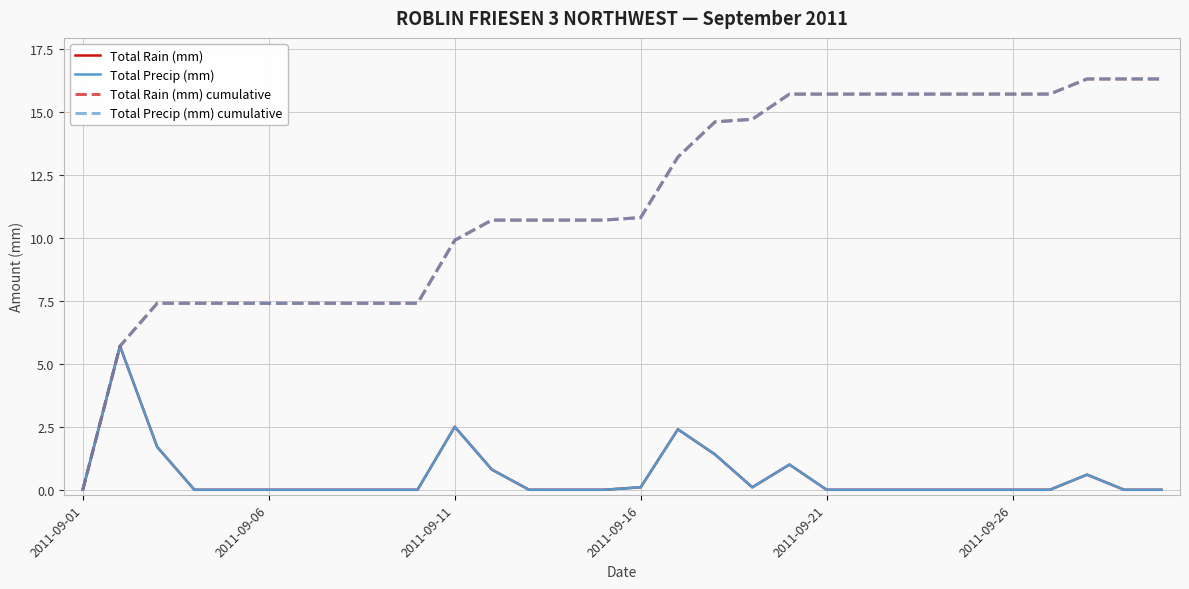

Does the chart have visible grid lines?

Yes